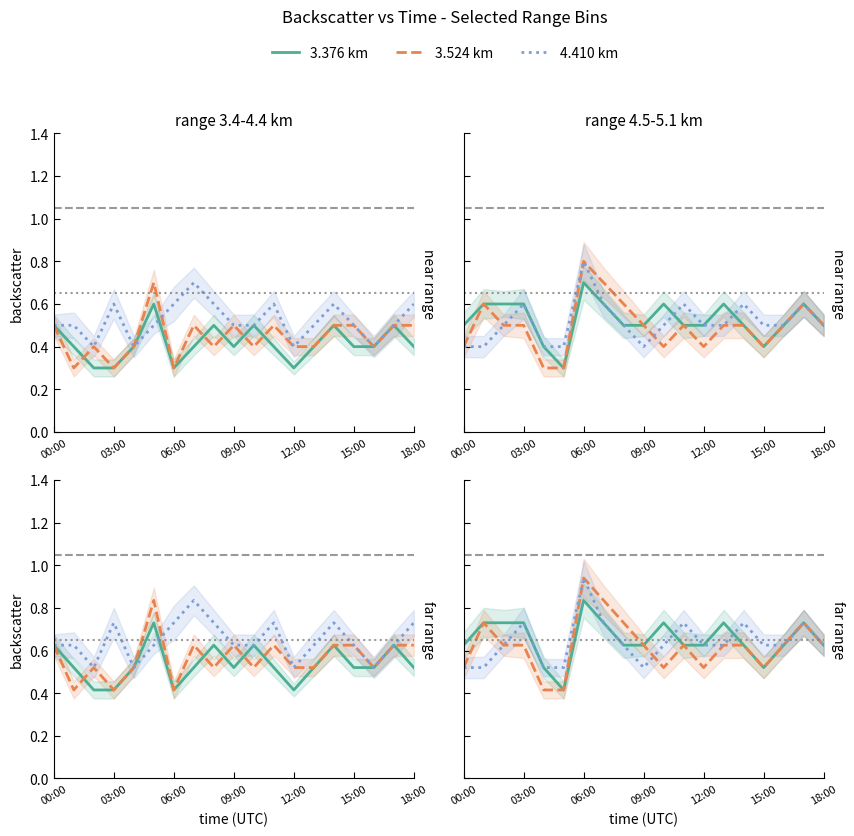

Is this an area chart (filled region under the line)?

No